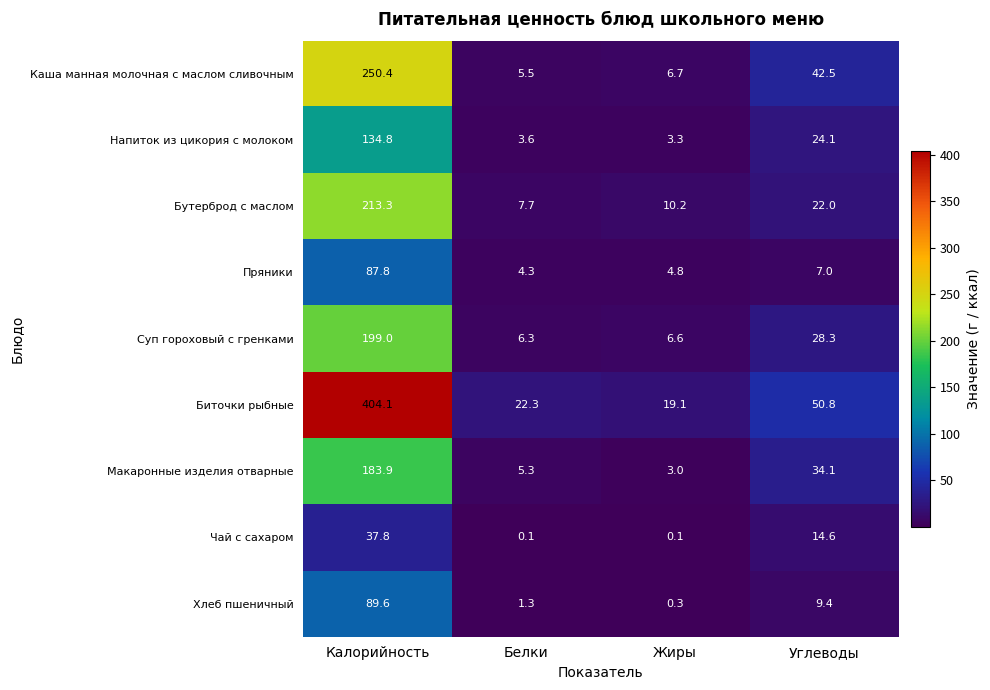

Which category has the lowest value in the Пряники series?

Белки